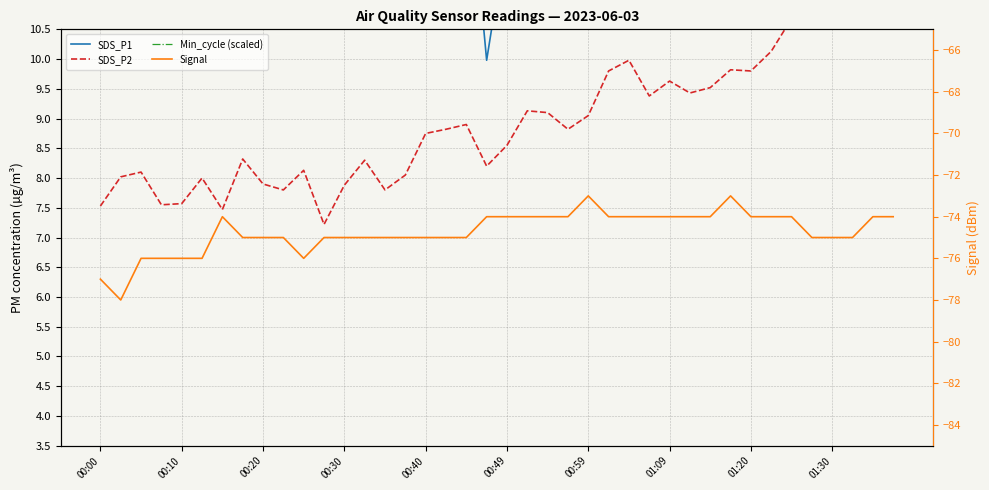

Which series has the largest range (max minus min)?

SDS_P1